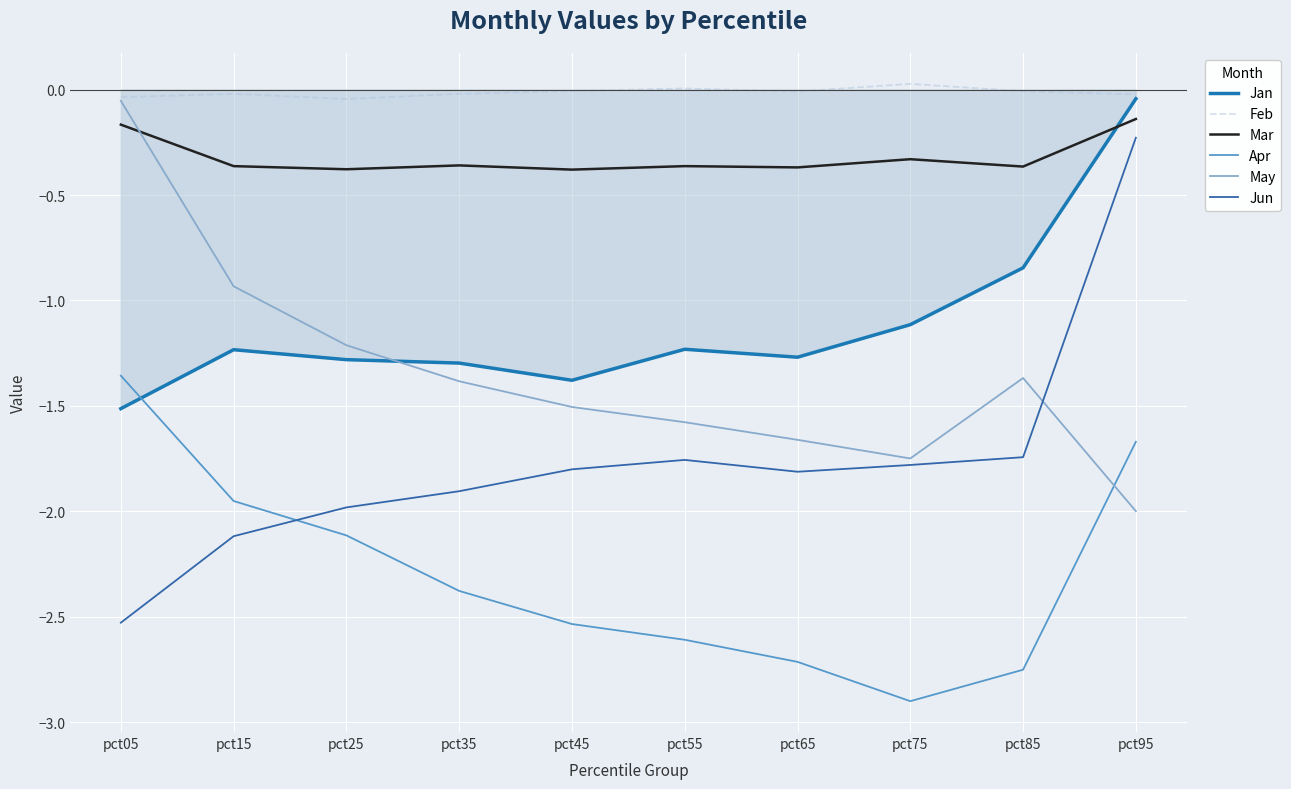

At how many categories does at least one series exceed -2?

10